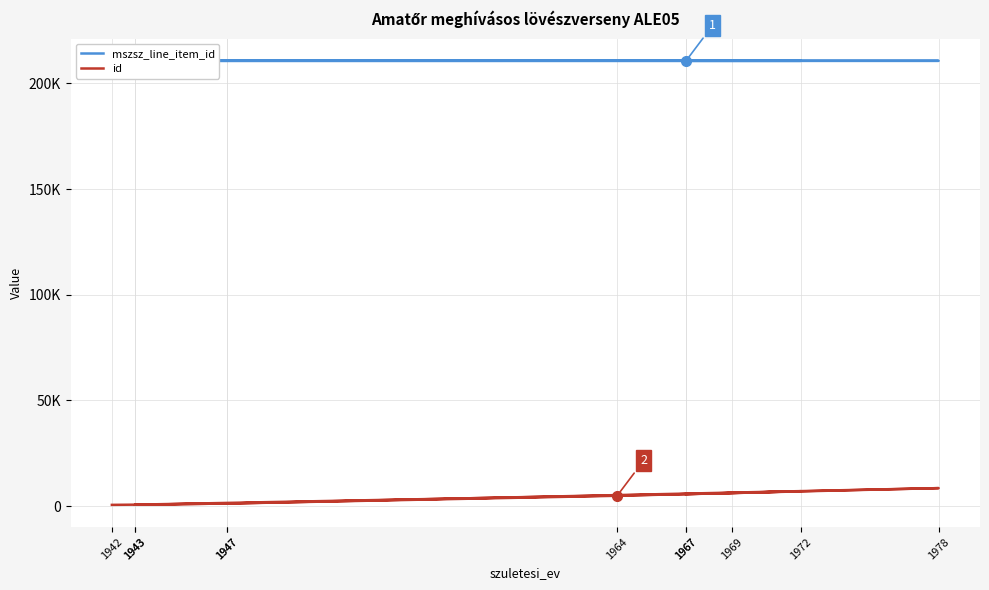

True or false: id and mszsz_line_item_id cross at least once.

False